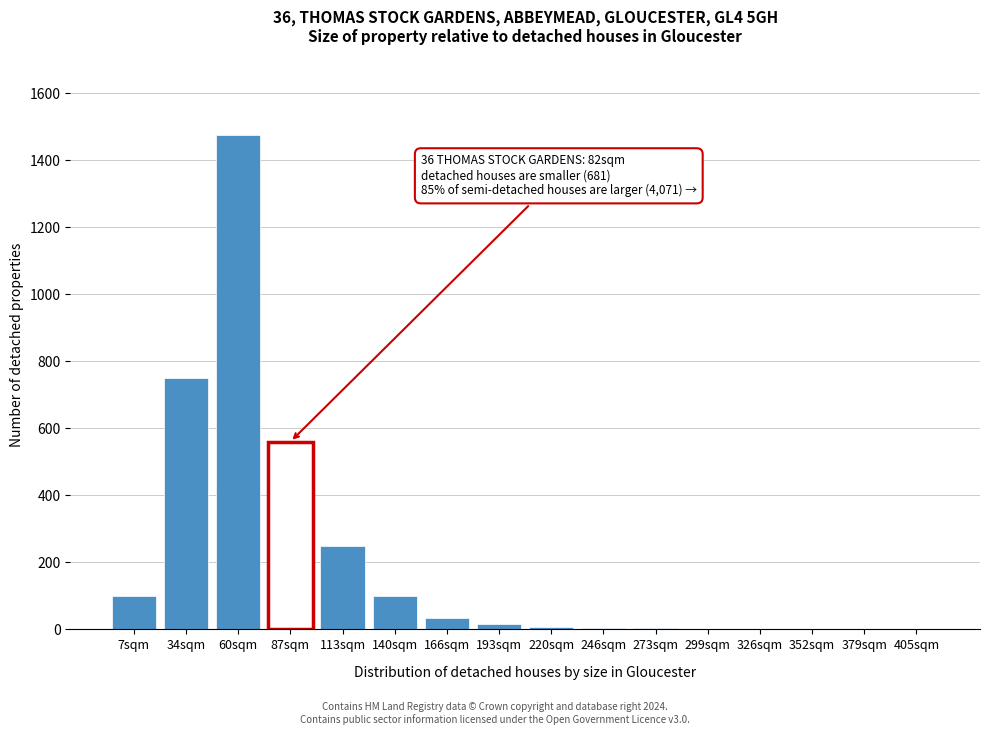

Which has a higher value, 113sqm or 34sqm?

34sqm